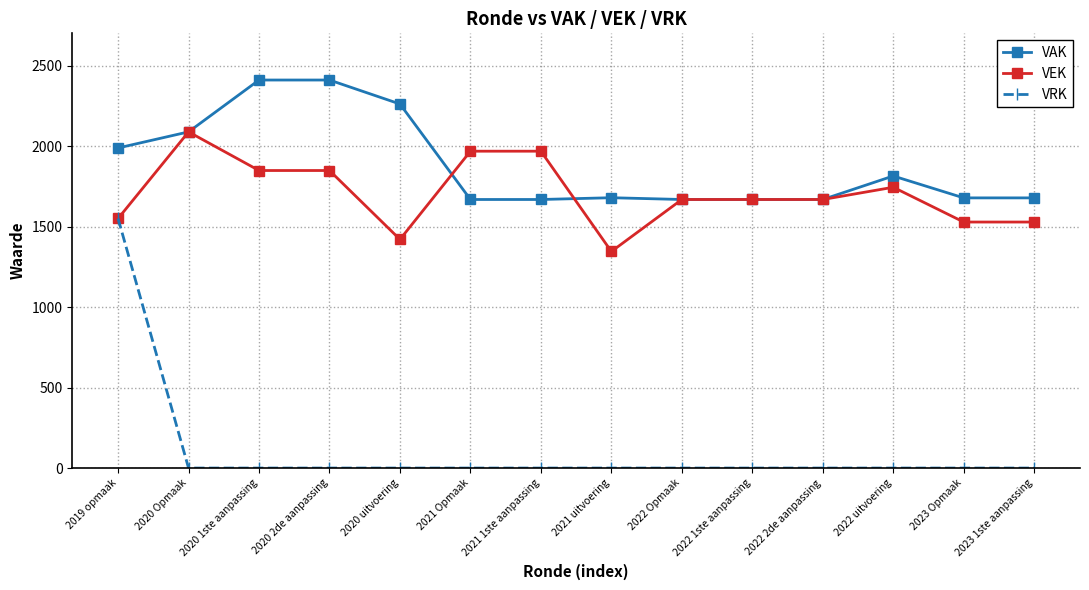

What is the sum of all VRK values?

1550